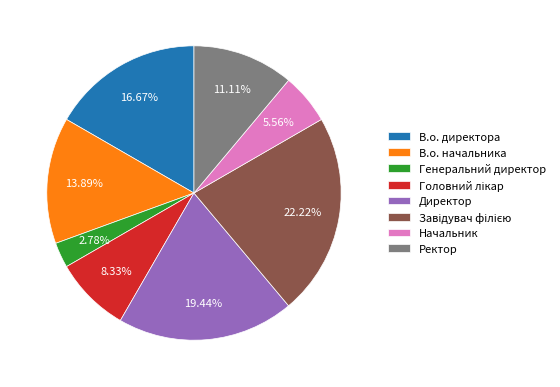

Do Директор and В.о. директора together represent more than half of the pie?

No